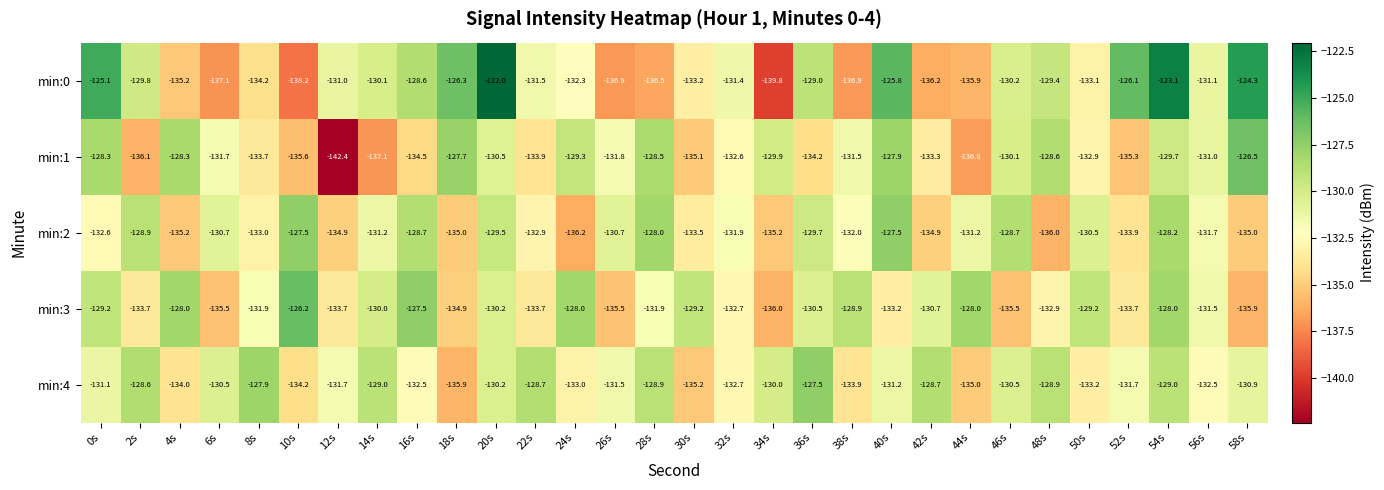

What is the minimum value shown in the chart?

-142.4